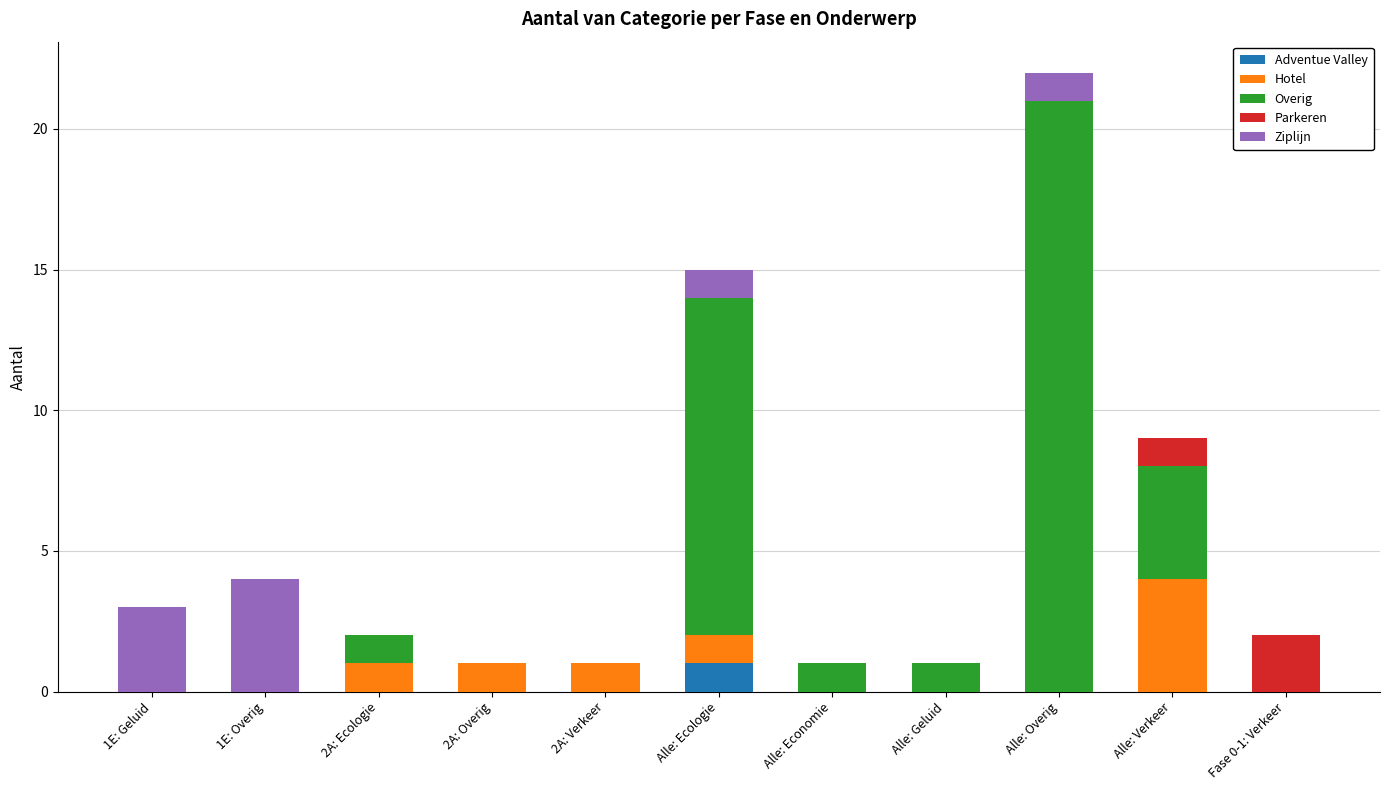

At which category is the sum across all series the highest?

Alle: Overig